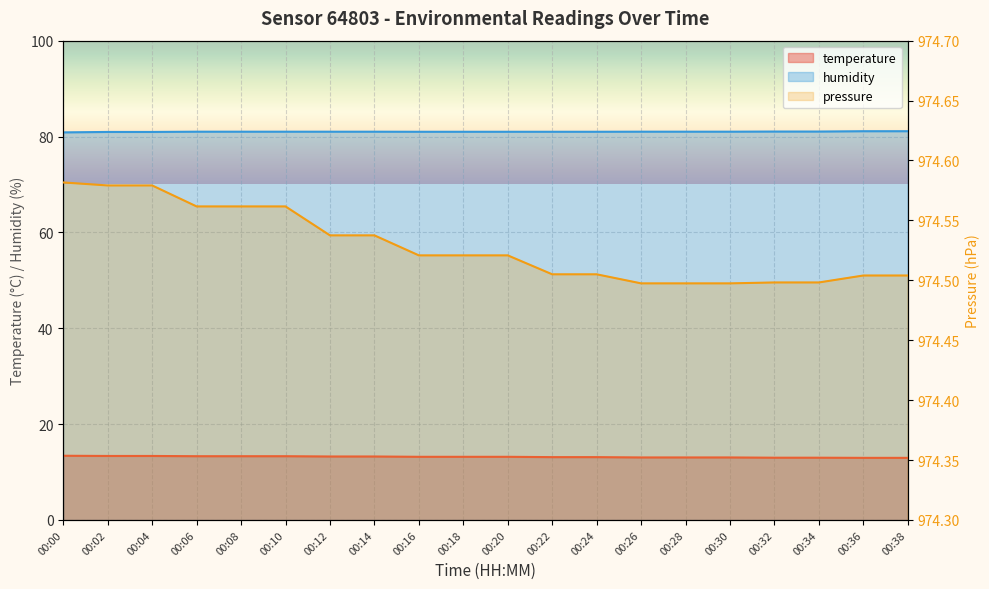

What is the spread (max minus min) of values at 00:32?

961.5